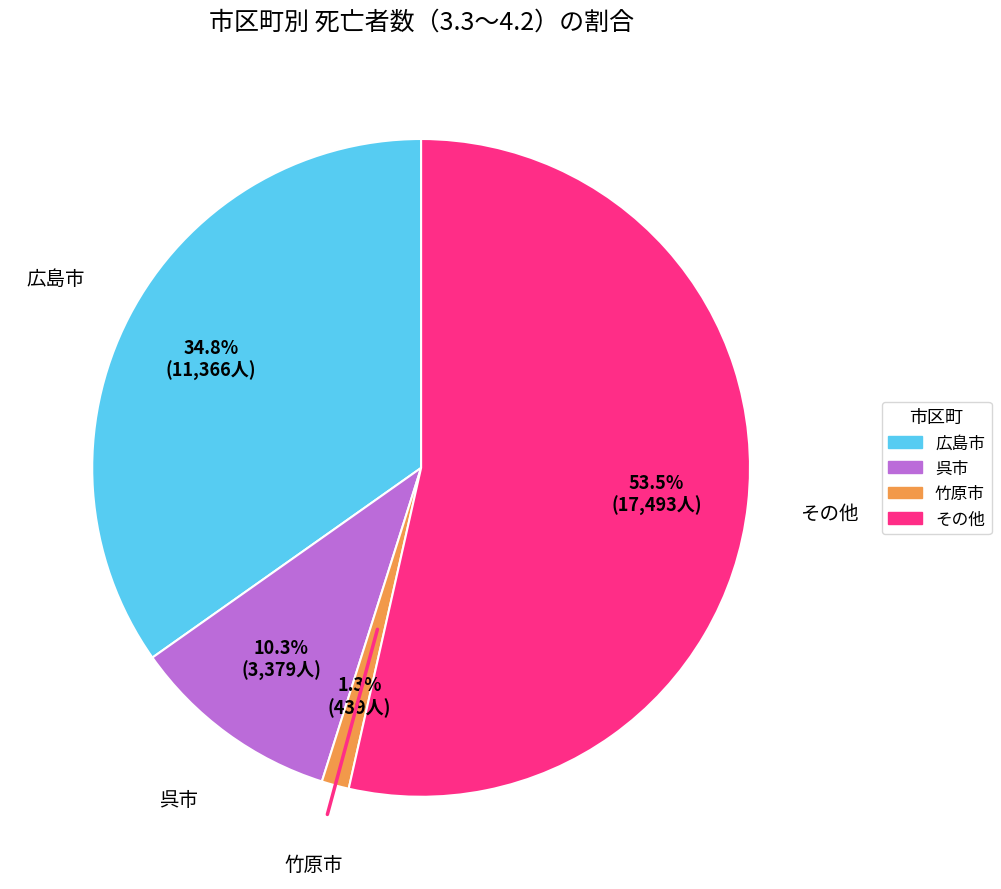

Is there any slice that represents more than half of the pie?

Yes